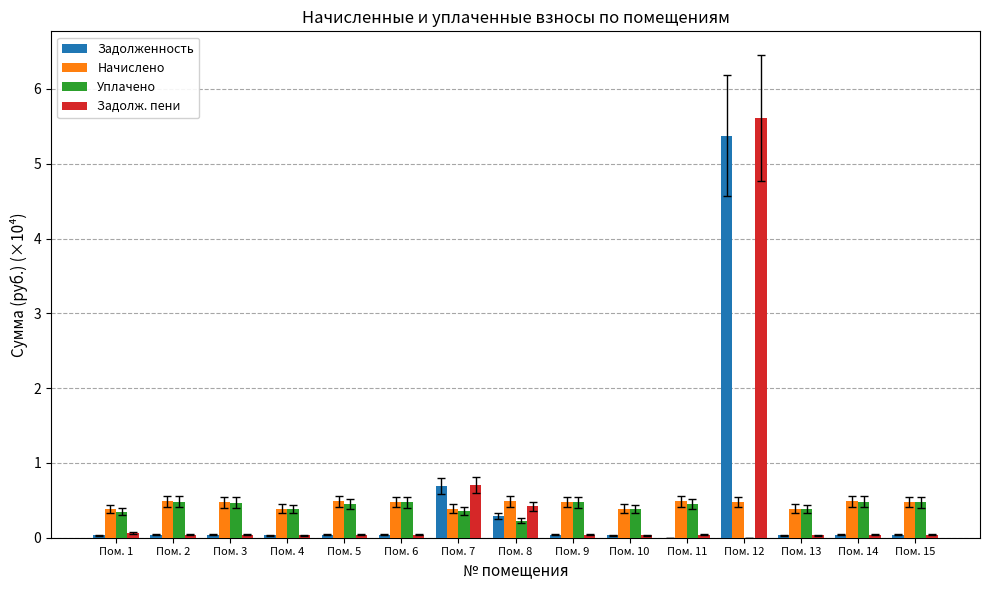

What is the greatest value displayed?

5.6